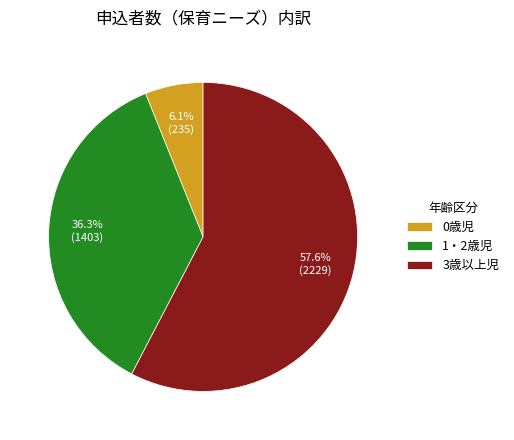

How many slices are in this pie chart?

3